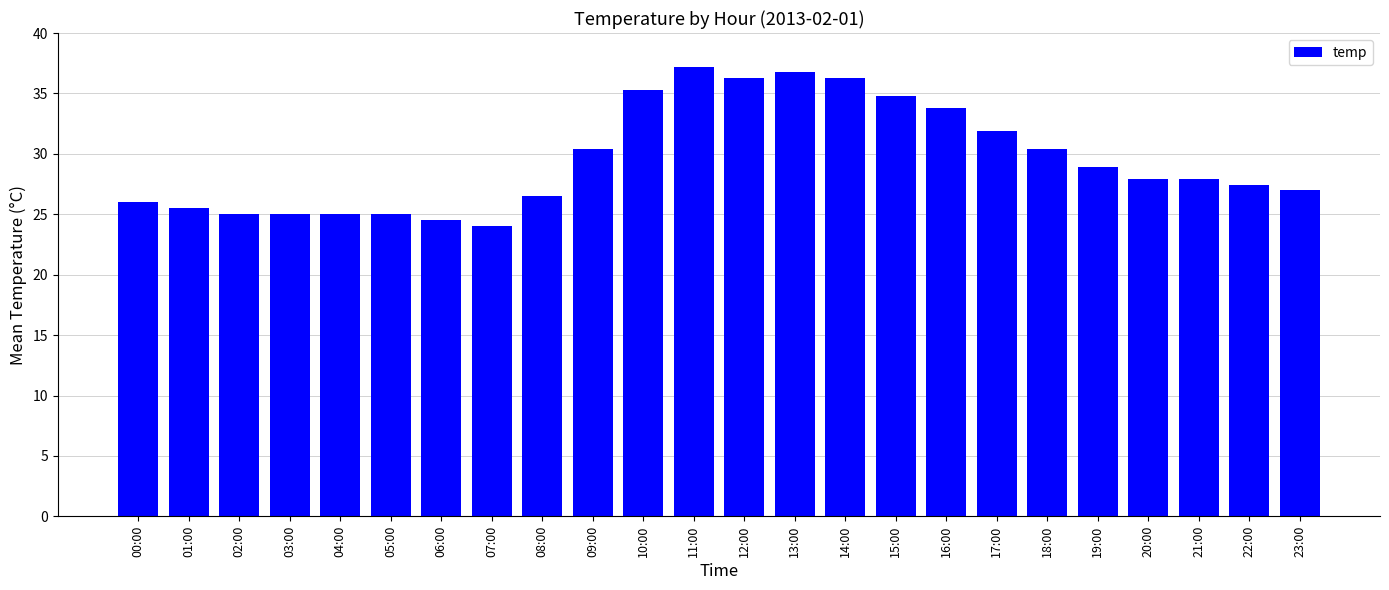

Which label corresponds to the smallest value in the chart?

07:00